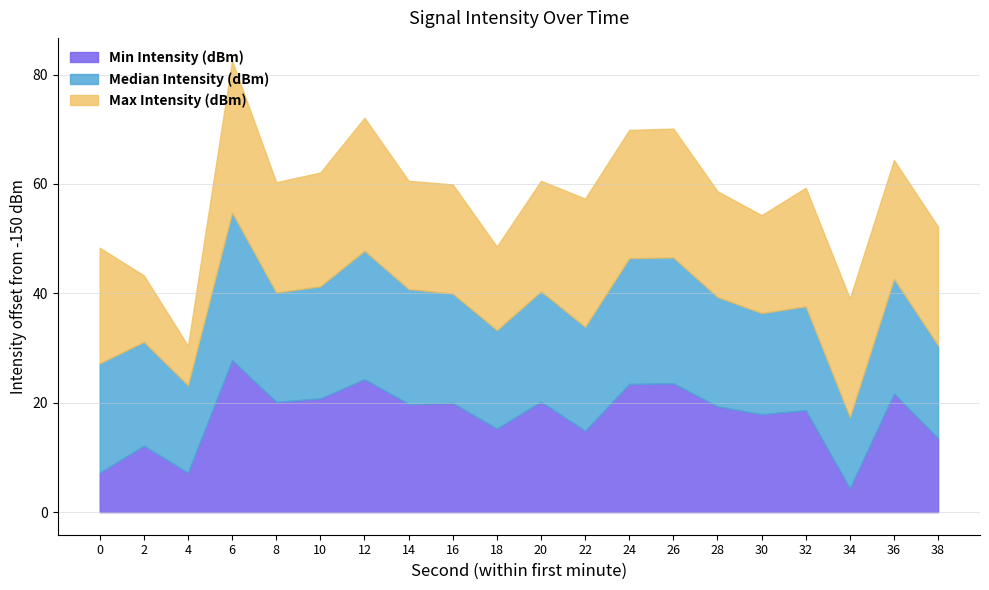

What is the maximum value for Max Intensity (dBm)?

-122.2